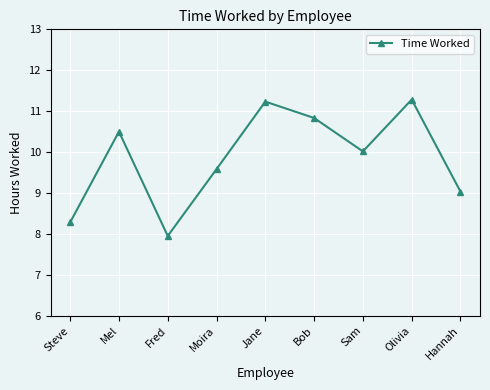

How many points are higher than both their immediate neighbors (excluding endpoints)?

3